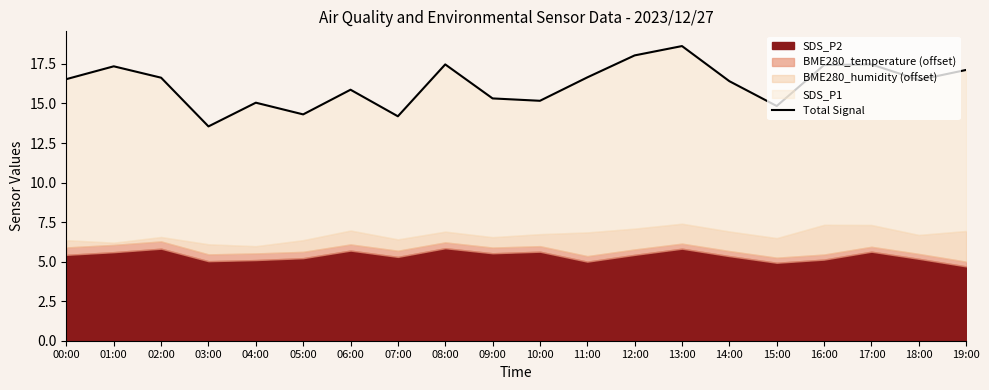

Which category has the highest value across all series?

13:00